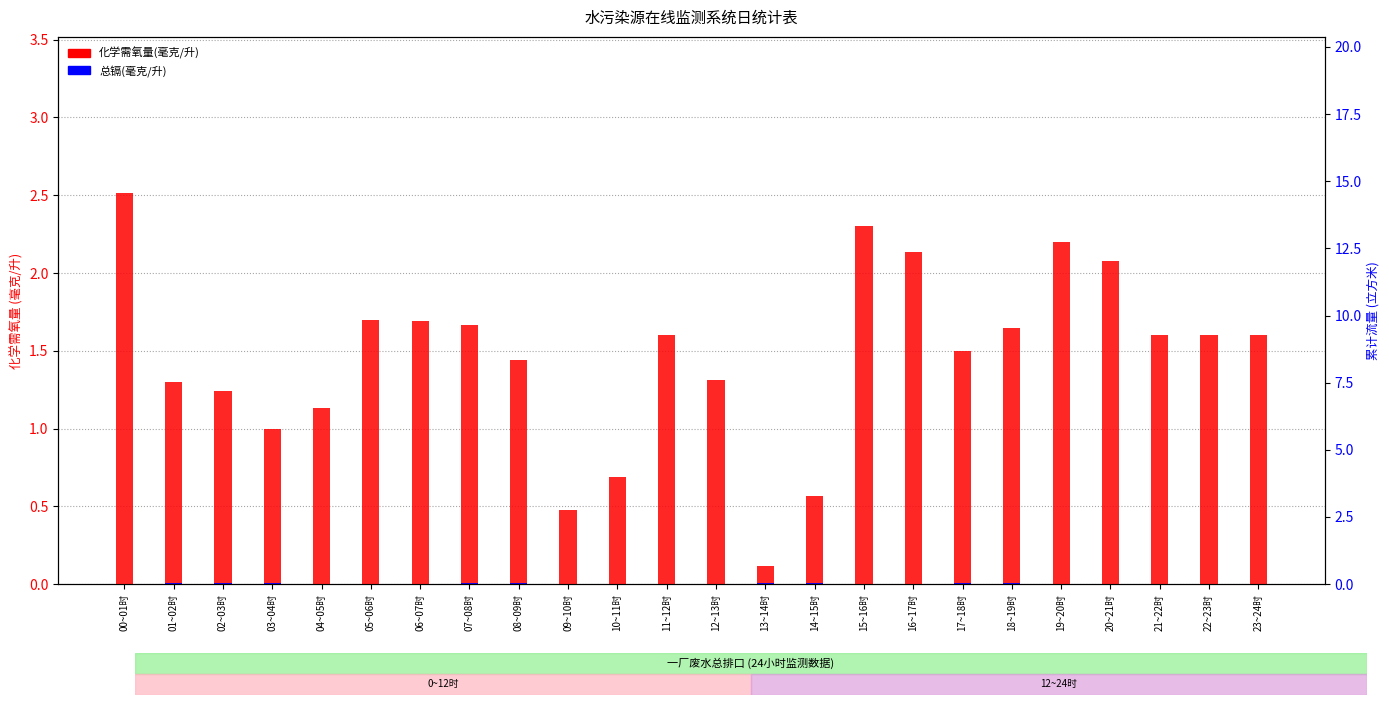

Is the value of 总镉(毫克/升) at 00~01时 greater than the value of 化学需氧量(毫克/升) at 12~13时?

No